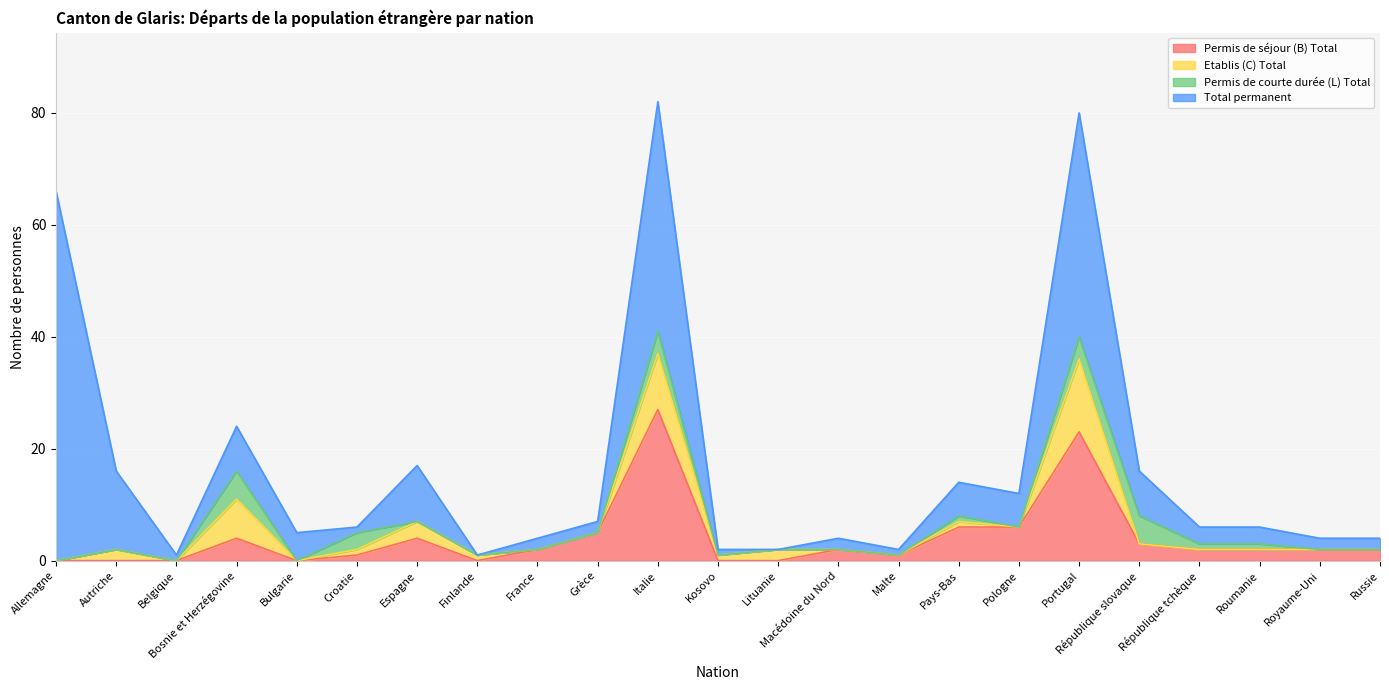

Which has a higher value, Italie or Croatie?

Italie